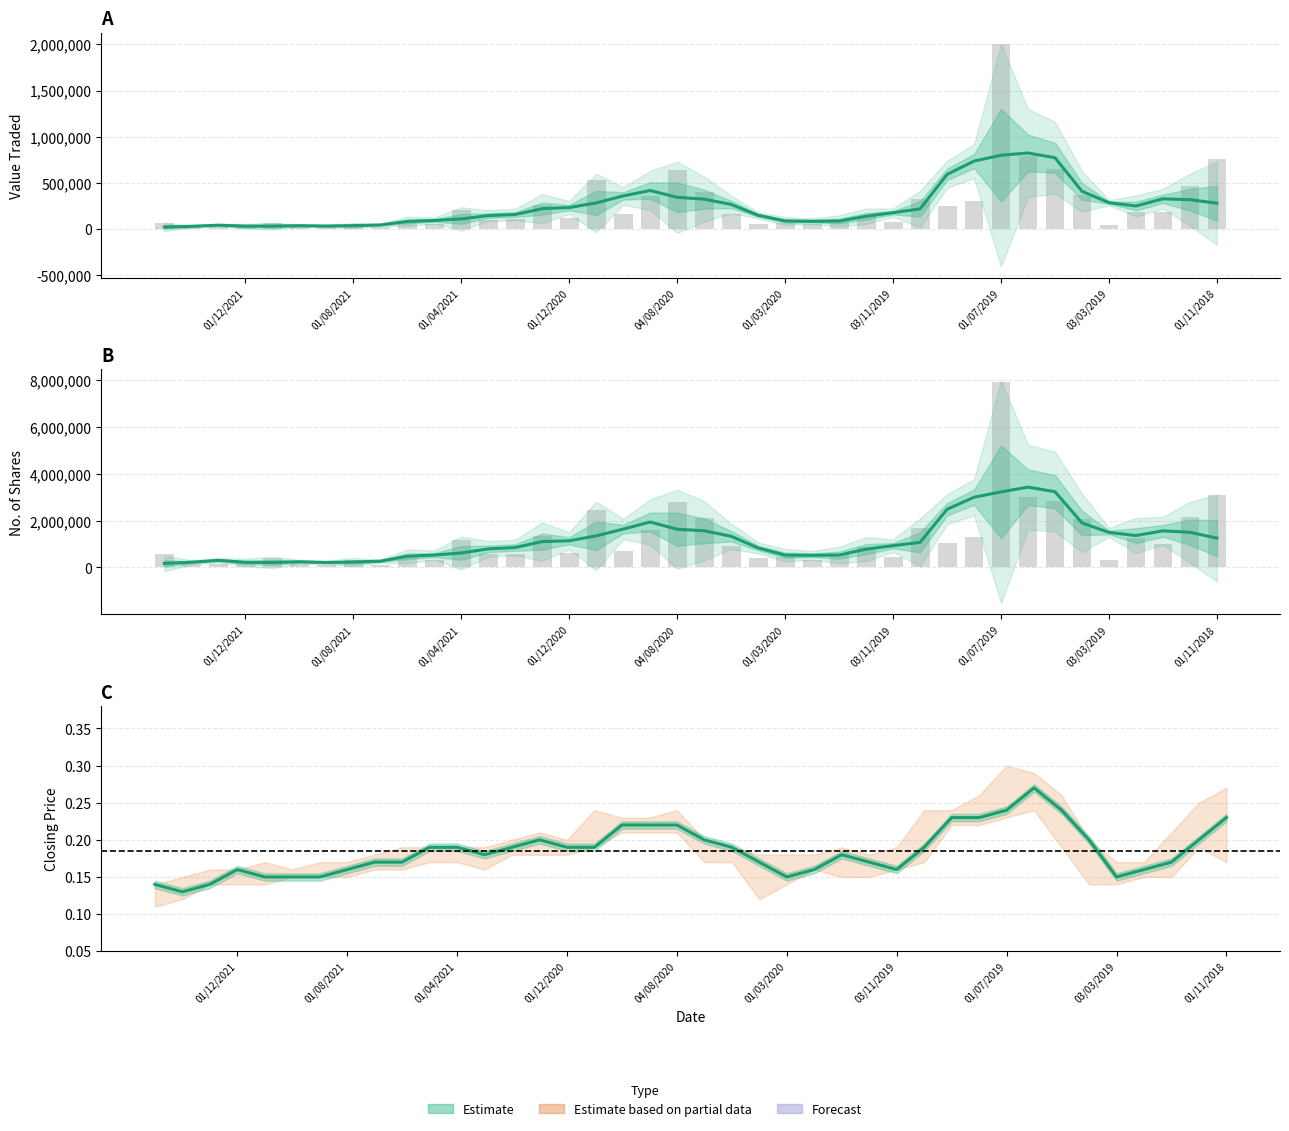

The No. of Trans series shows 266 at 01/08/2021. True or false?

False